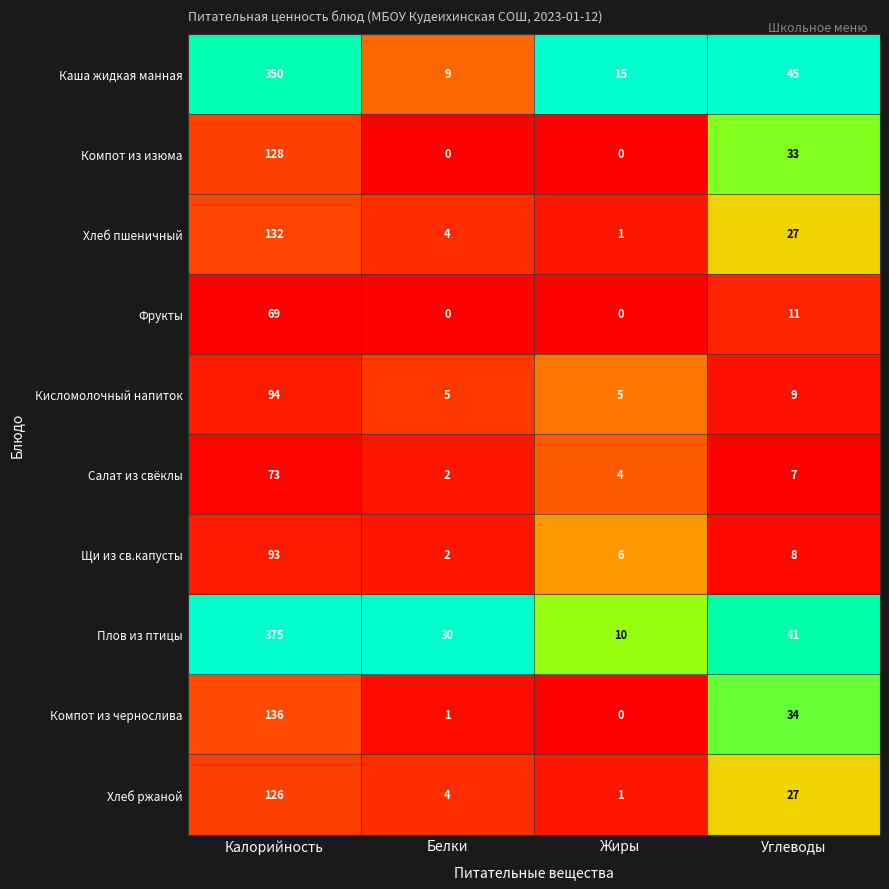

Which category has the highest value in the Хлеб ржаной series?

Калорийность